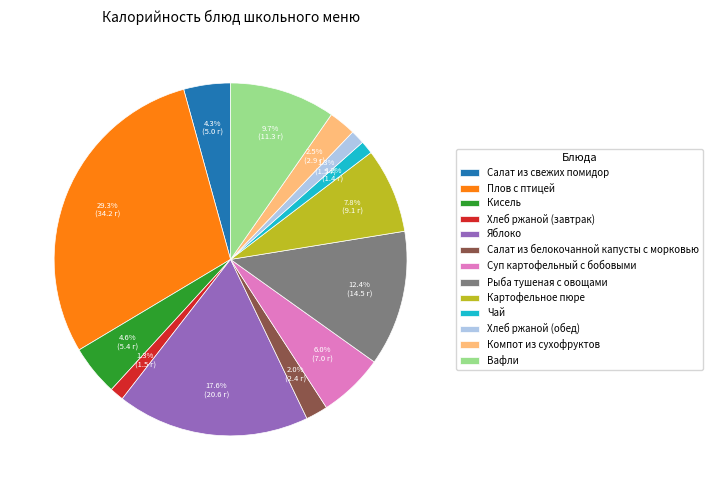

How many slices are in this pie chart?

13